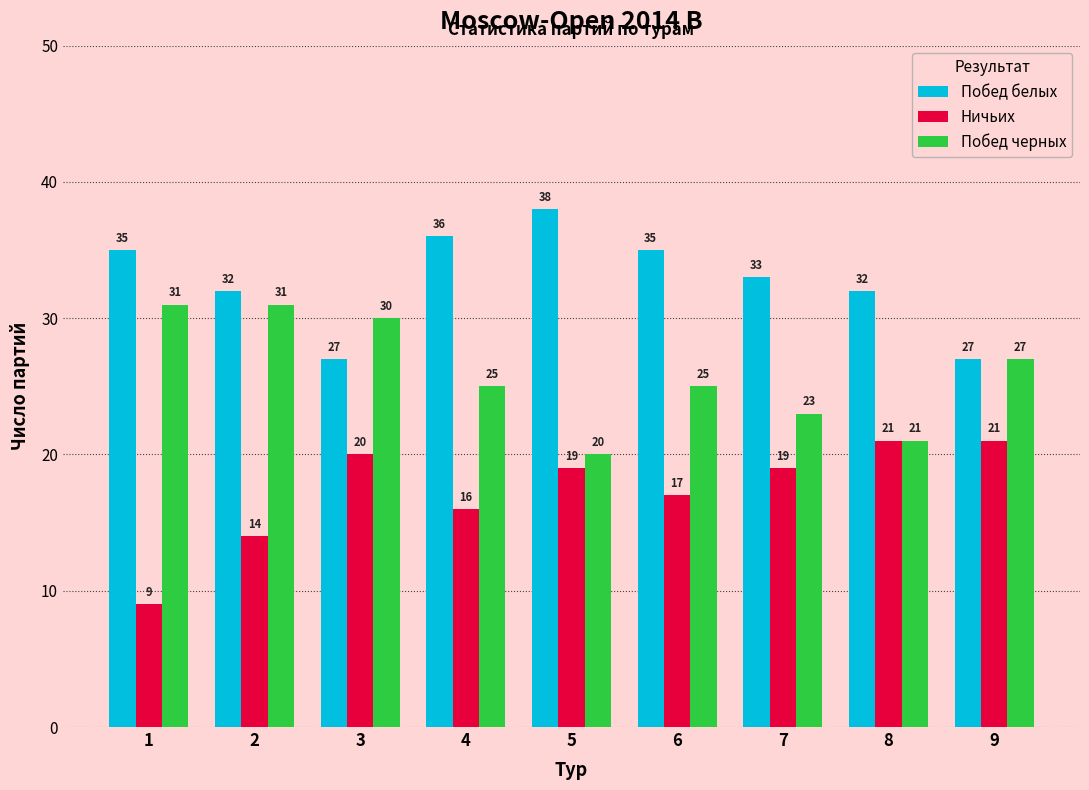

What is the value of the Ничьих bar at the 4th from the left?

16